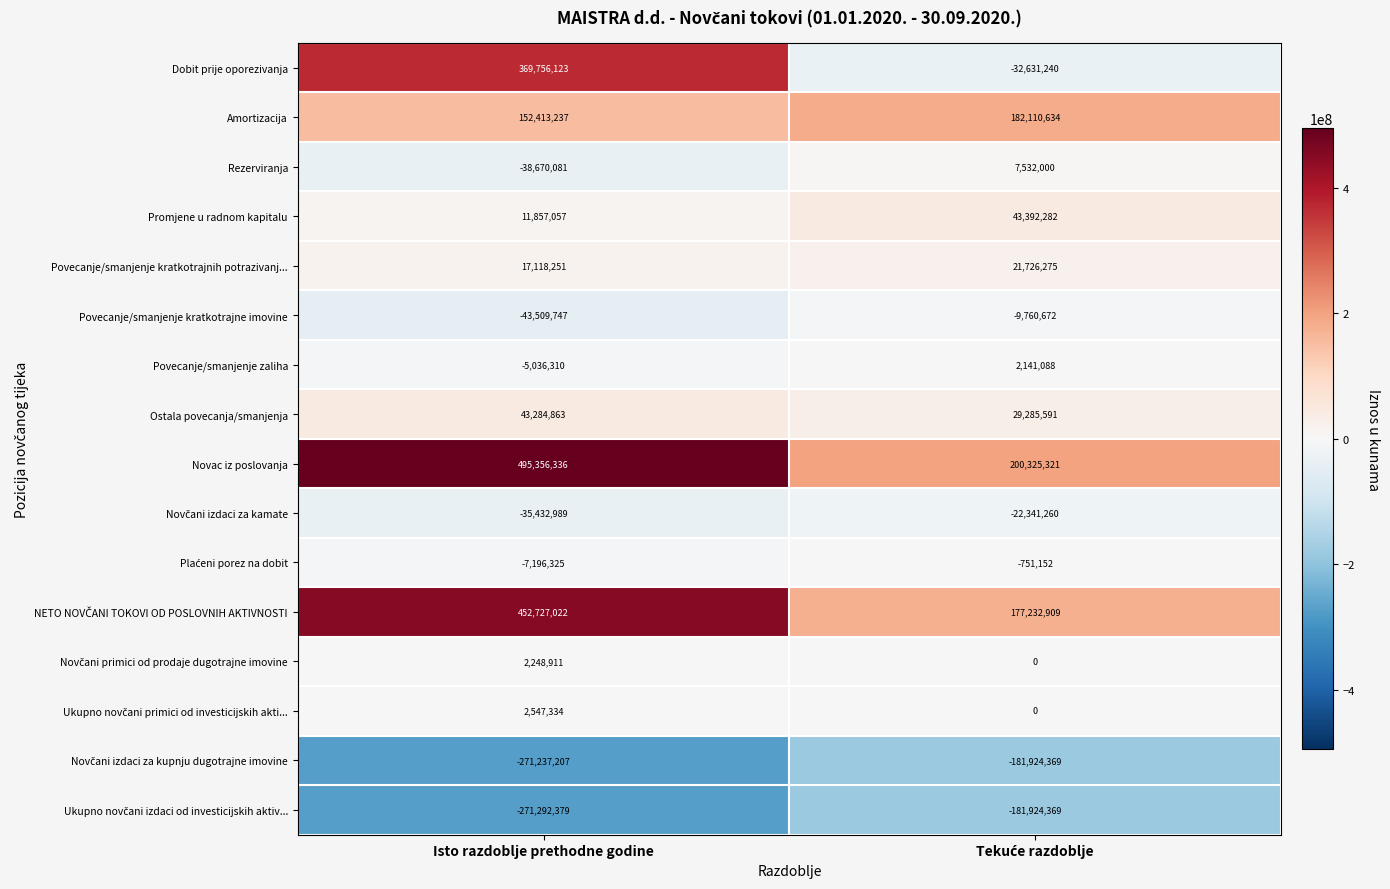

Which series has the widest spread of values?

Dobit prije oporezivanja